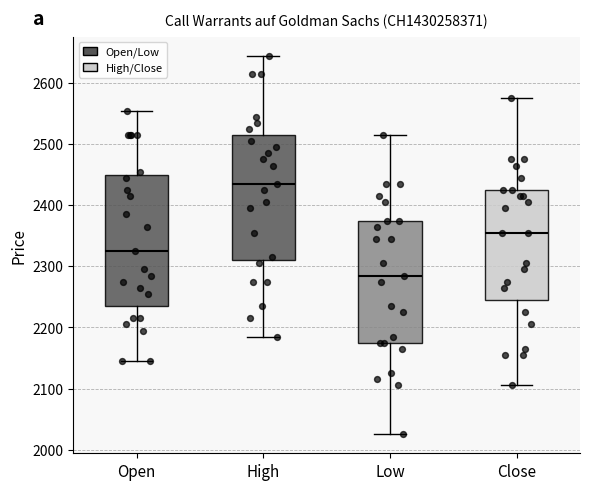

Where does the lower whisker of the box for High end on the y-axis? The values are not printed on the chart, so give them approximately, as read against the axis.

2190